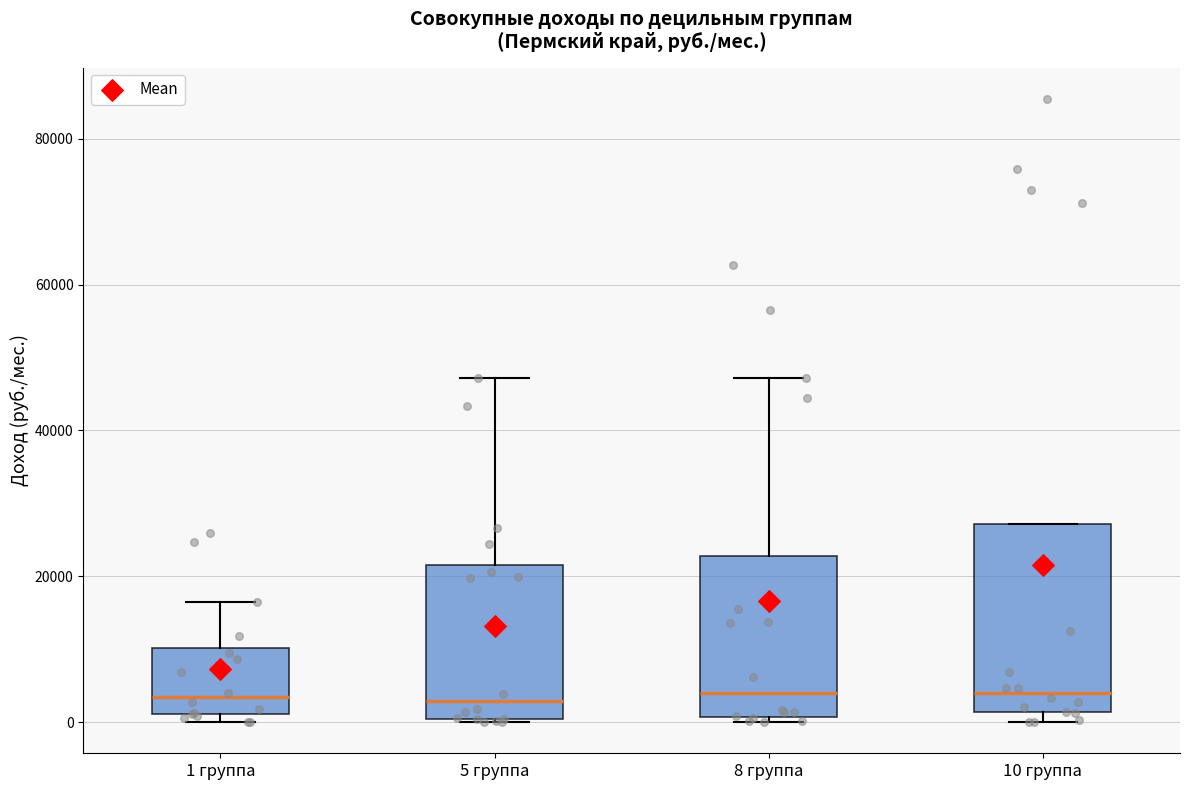

Reading left to right, transcribe this box plot: for each box, give where its median line is, the range the box spans, and where its two whiskers end, as read against the y-axis. The values are not printed on the chart, so give them approximately, as read against the axis.

1 группа: median 4000, box 2000 to 10000, whiskers 0 to 16000
5 группа: median 2000, box 0 to 22000, whiskers 0 to 48000
8 группа: median 4000, box 0 to 22000, whiskers 0 (just below the box's lower edge) to 48000
10 группа: median 4000, box 2000 to 28000, whiskers 0 to 28000